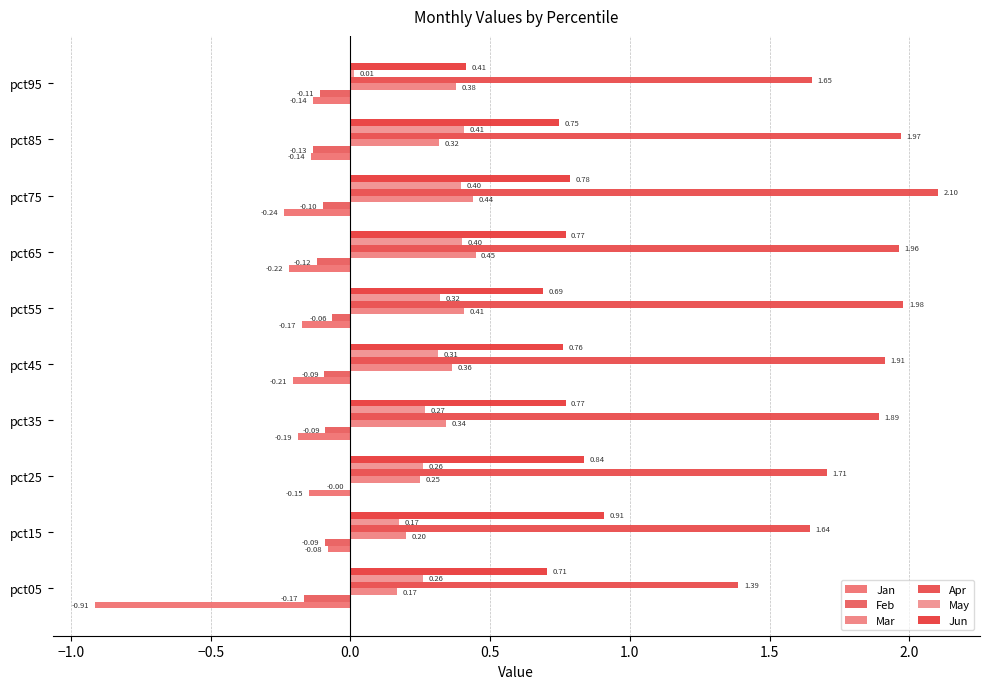

How many data points does each series have?

10